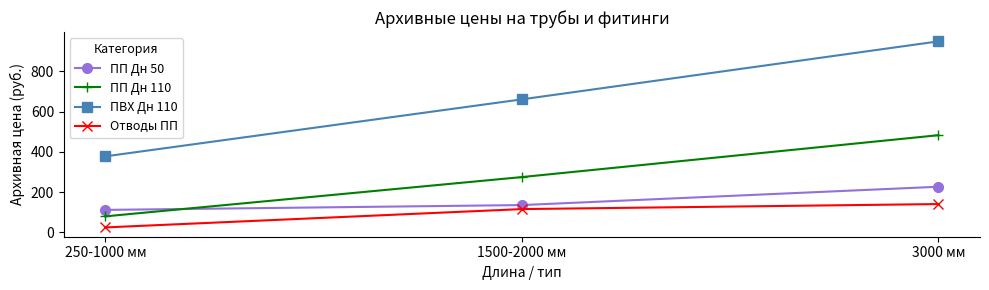

Count the ПП Дн 50 values in the range 112 to 227.

3